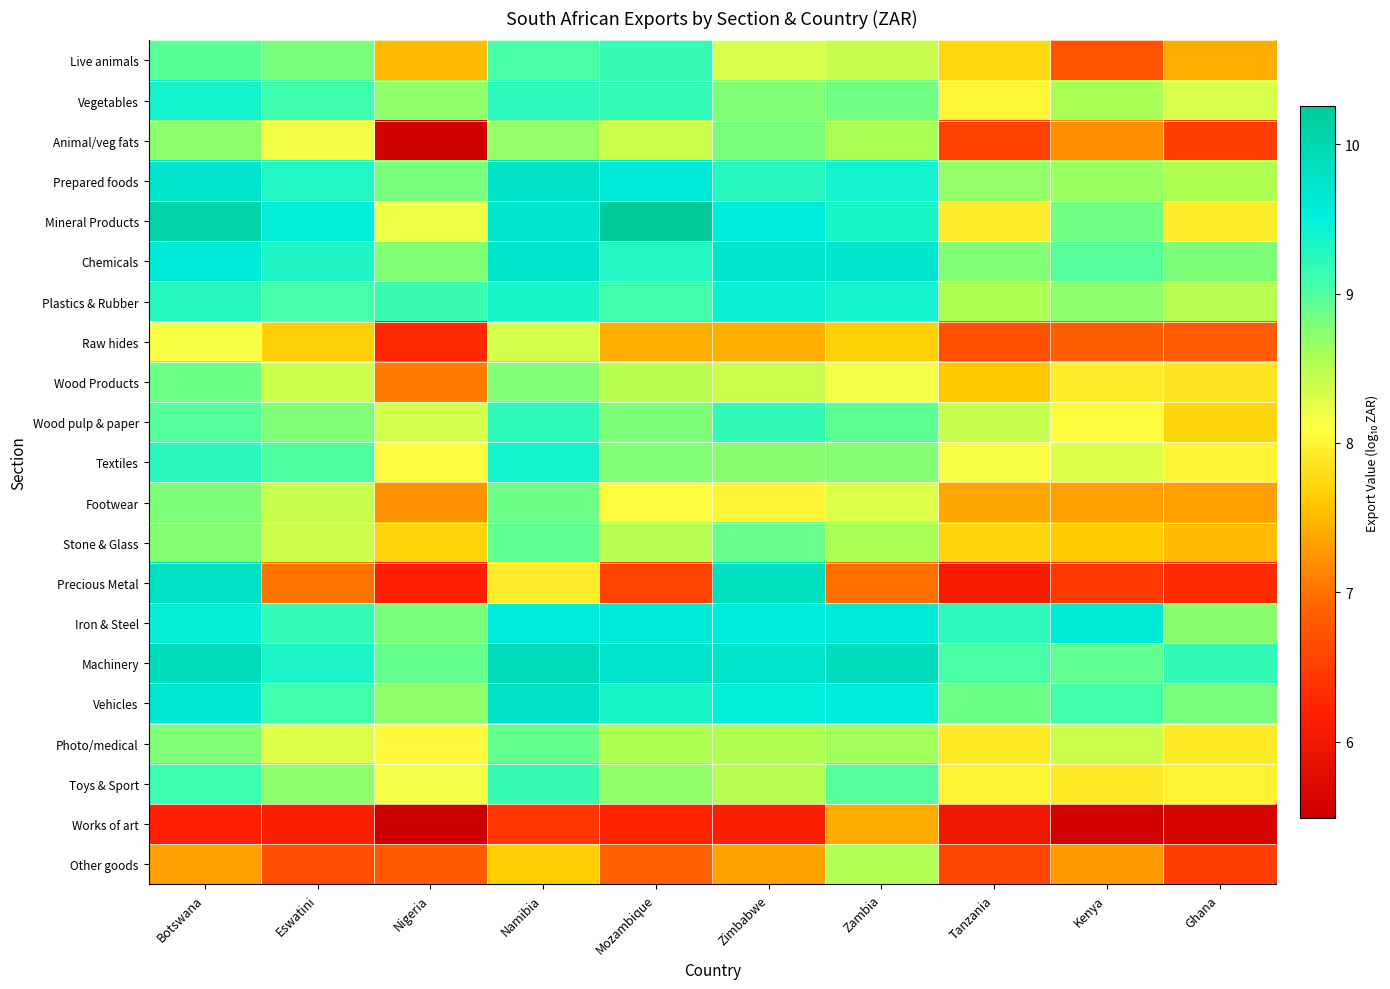

List the series in order of their peak value, lowest first.

Works of art, Raw hides, Other goods, Animal/veg fats, Footwear, Wood Products, Photo/medical, Stone & Glass, Toys & Sport, Live animals, Wood pulp & paper, Textiles, Vegetables, Plastics & Rubber, Iron & Steel, Chemicals, Vehicles, Prepared foods, Precious Metal, Machinery, Mineral Products